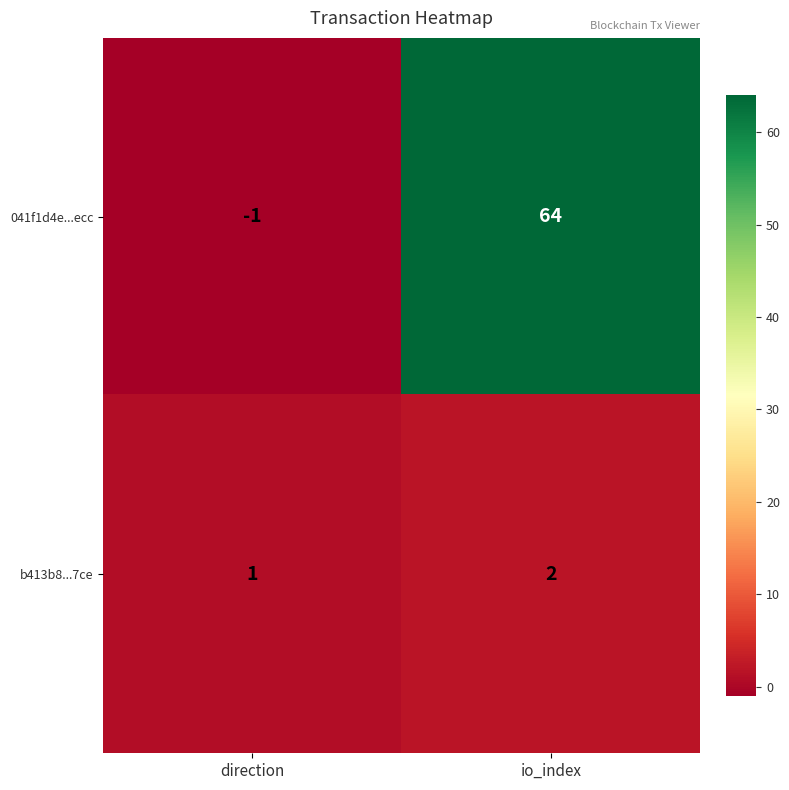

Which category has the lowest value in the b413b8...7ce series?

direction